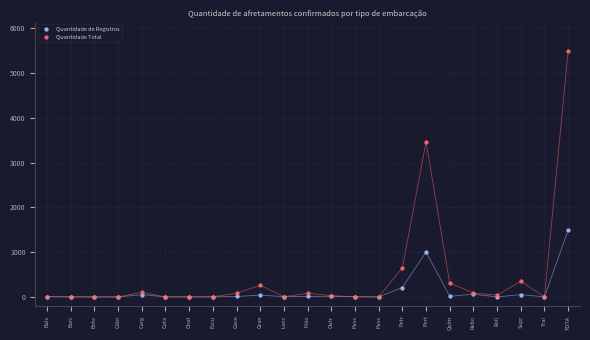

Which series reaches the maximum Y coordinate?

Quantidade Total